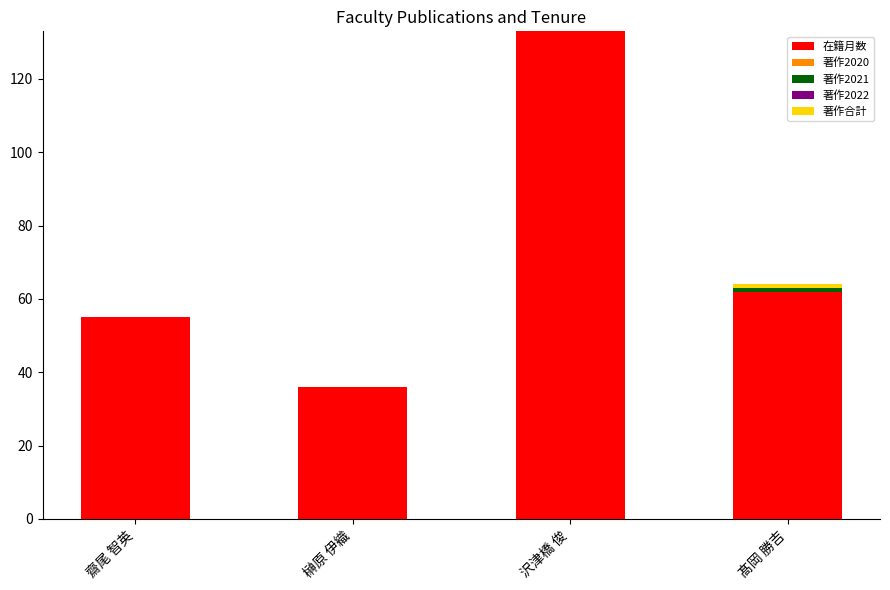

Are the bars grouped side by side (vs. stacked)?

No